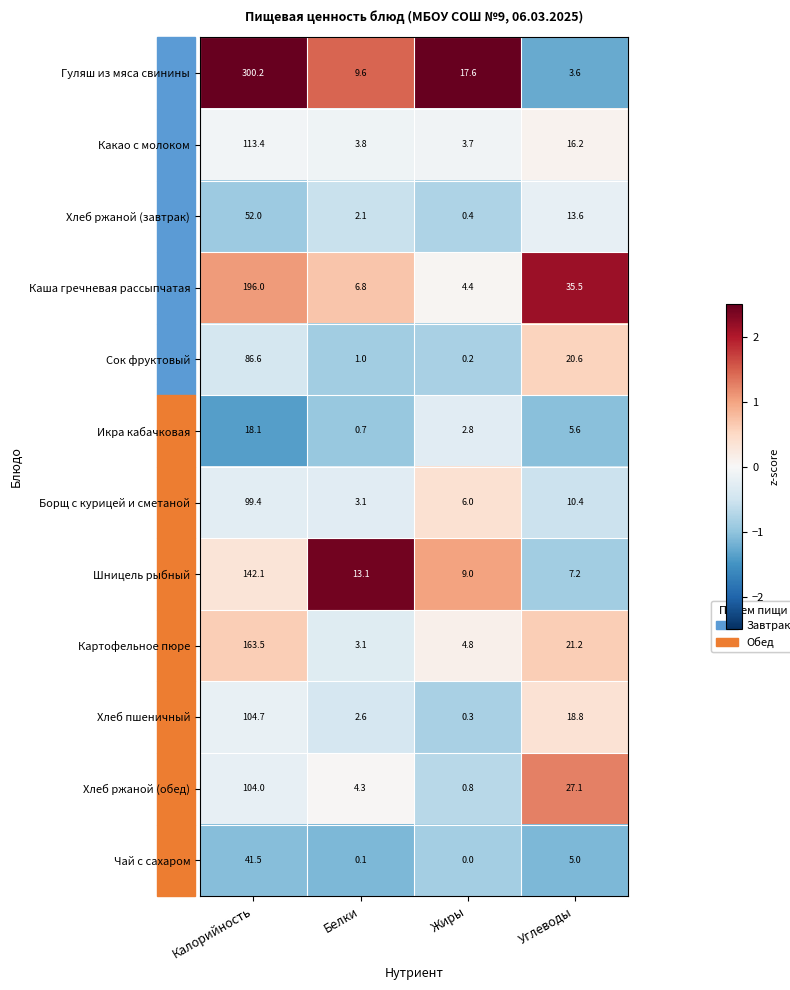

How many values in the Хлеб пшеничный series exceed 18?

2